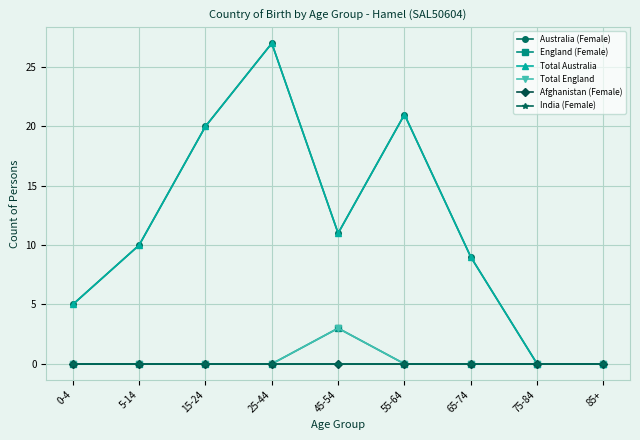

True or false: Afghanistan (Female) and Australia (Female) intersect in this chart.

False